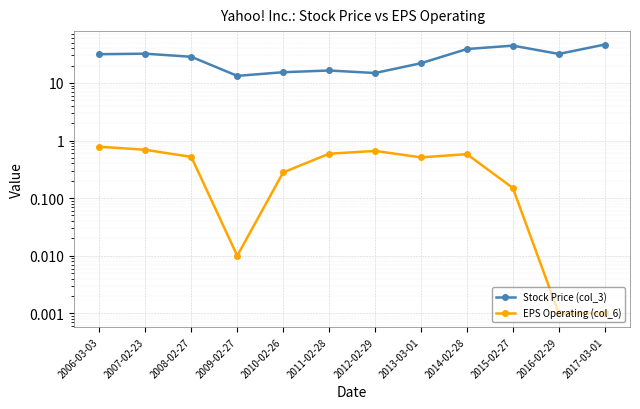

Reading left to right, list all the values displayed in this chart.

Stock Price (col_3): 2006-03-03=31.4	2007-02-23=32.1	2008-02-27=28.4	2009-02-27=13.2	2010-02-26=15.3	2011-02-28=16.4	2012-02-29=14.8	2013-03-01=21.9	2014-02-28=38.7	2015-02-27=44.3	2016-02-29=31.8	2017-03-01=46.2
EPS Operating (col_6): 2006-03-03=0.8	2007-02-23=0.7	2008-02-27=0.5	2009-02-27=0.0	2010-02-26=0.3	2011-02-28=0.6	2012-02-29=0.7	2013-03-01=0.5	2014-02-28=0.6	2015-02-27=0.1	2016-02-29=0.0	2017-03-01=0.0